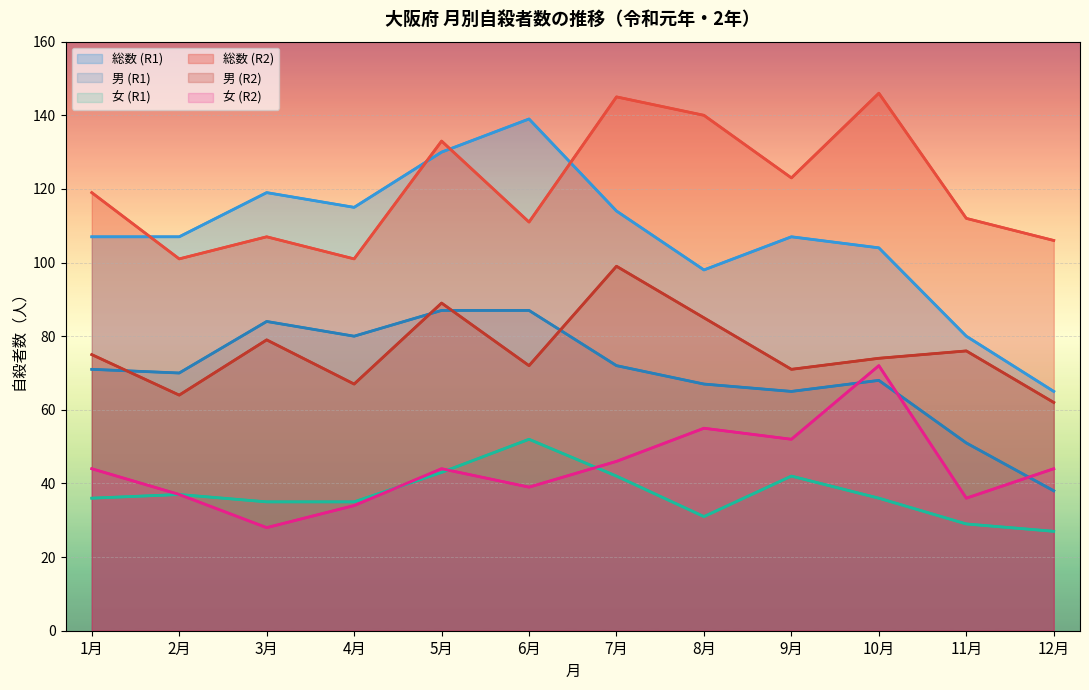

Where is the first local minimum for 女 (R1)?

8月